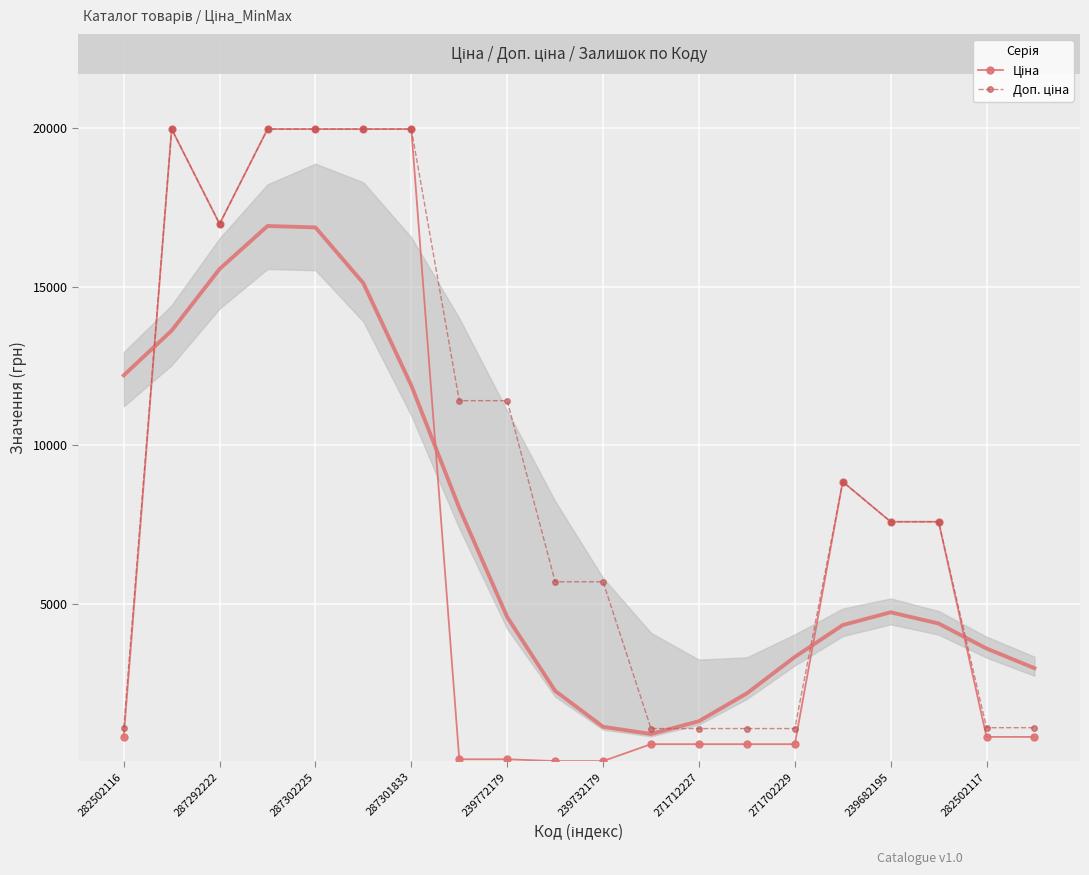

In Доп. ціна, how many points are lower than both neighbors (excluding endpoints)?

1